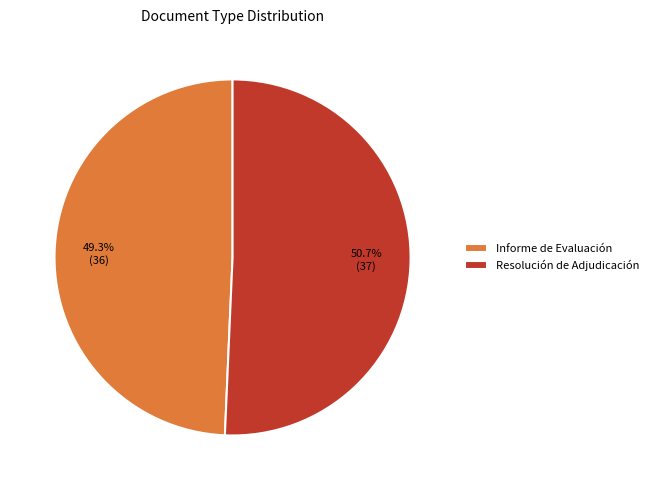

What portion of the pie excludes Resolución de Adjudicación?

49.3%